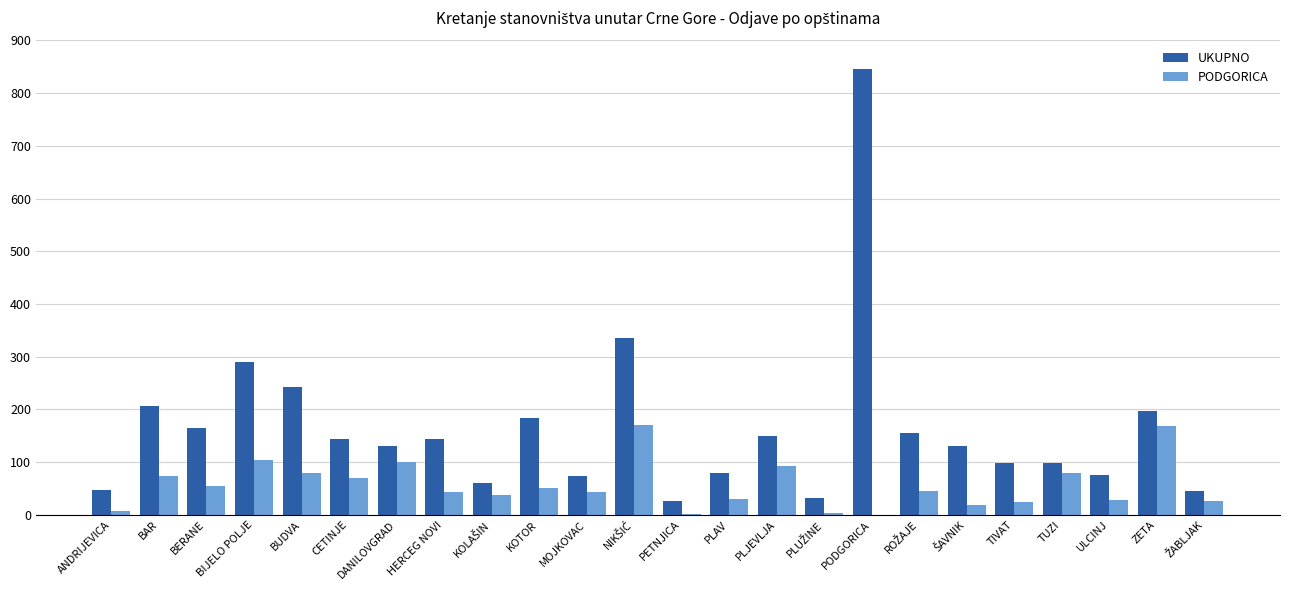

Which series changed the most between BIJELO POLJE and TIVAT?

UKUPNO